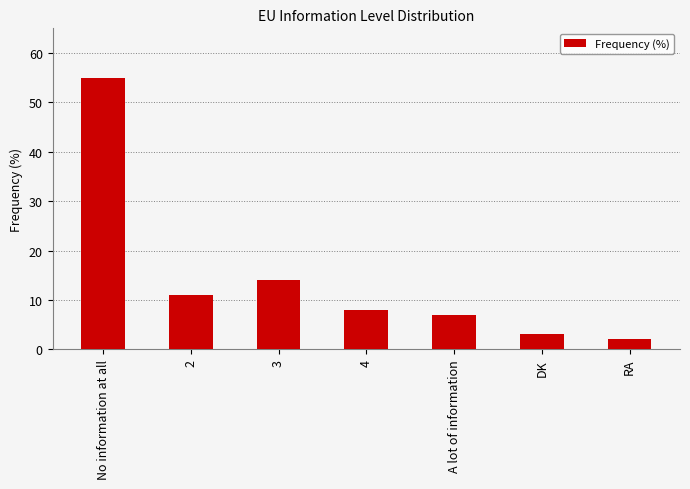

What is the smallest value displayed?

2